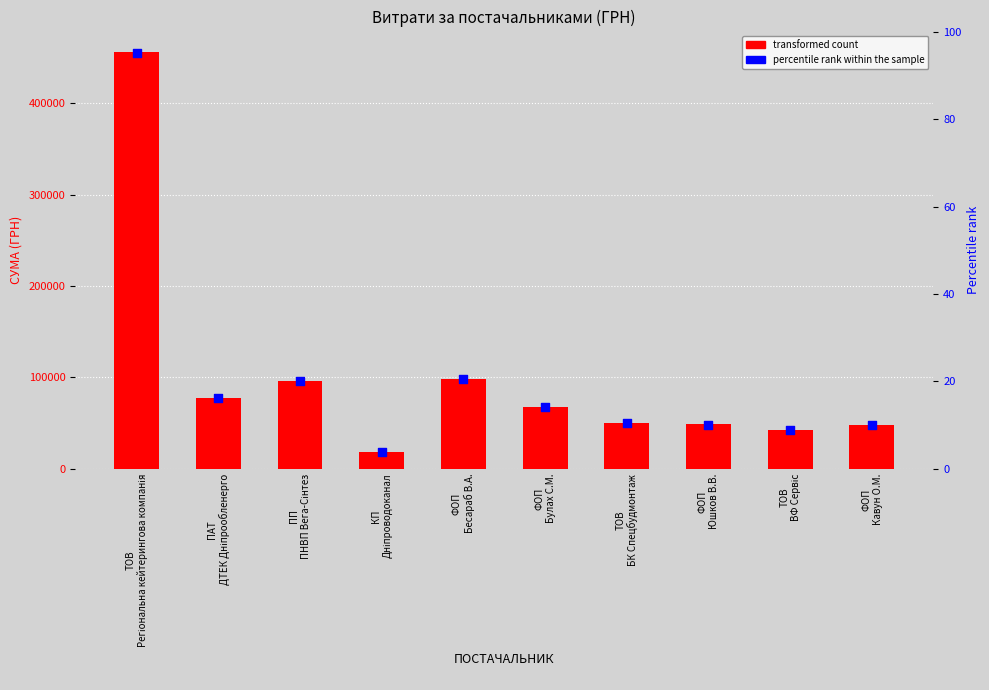

Which series has the largest Y range (max minus min)?

СУМА (ГРН)